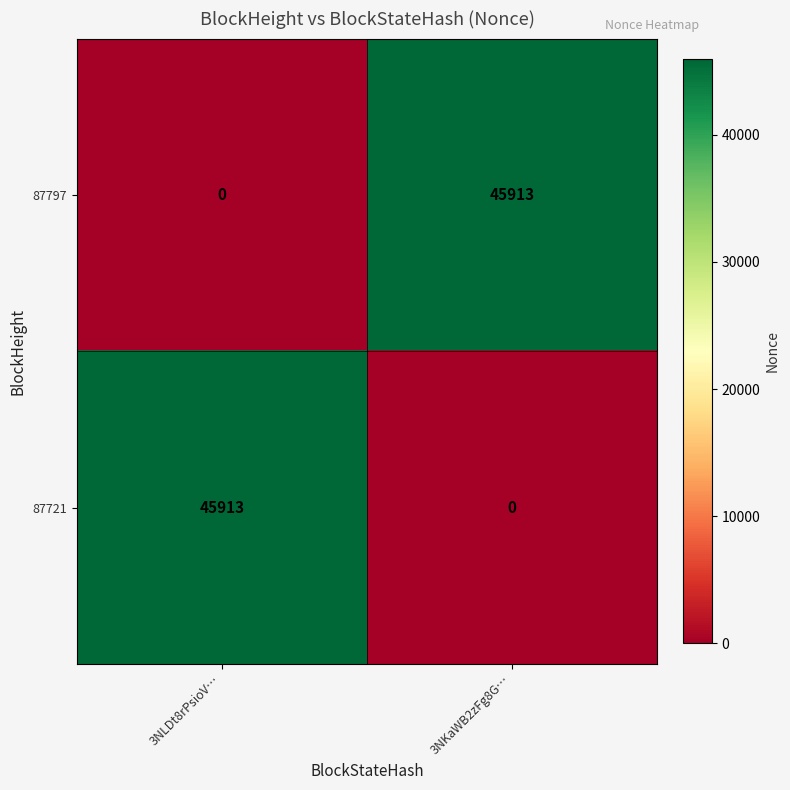

Which category has the lowest value in the 87721 series?

3NKaWB2zFg8G…